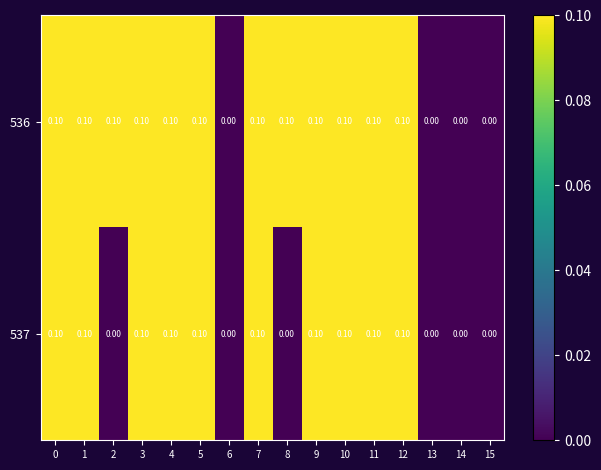

List the series in order of their overall mean, lowest first.

537, 536